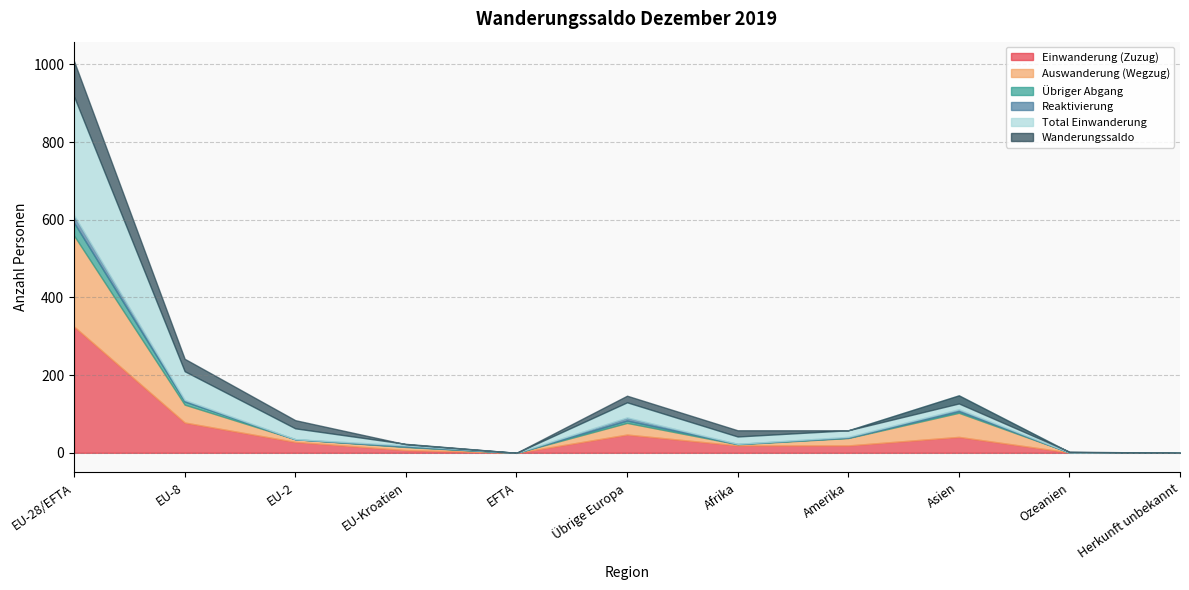

How many data points does each series have?

11